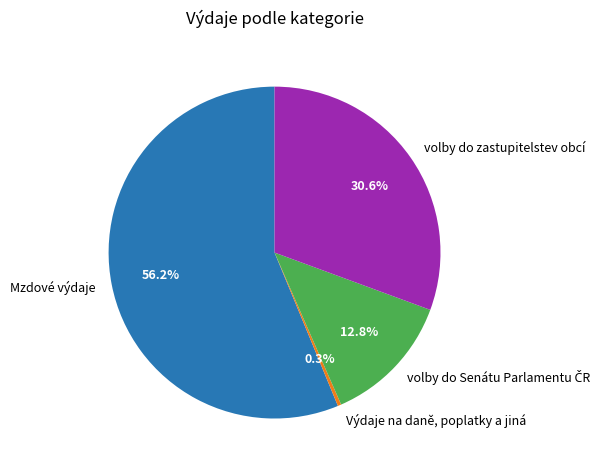

What percentage is the Mzdové výdaje slice, to the nearest percent?

56%